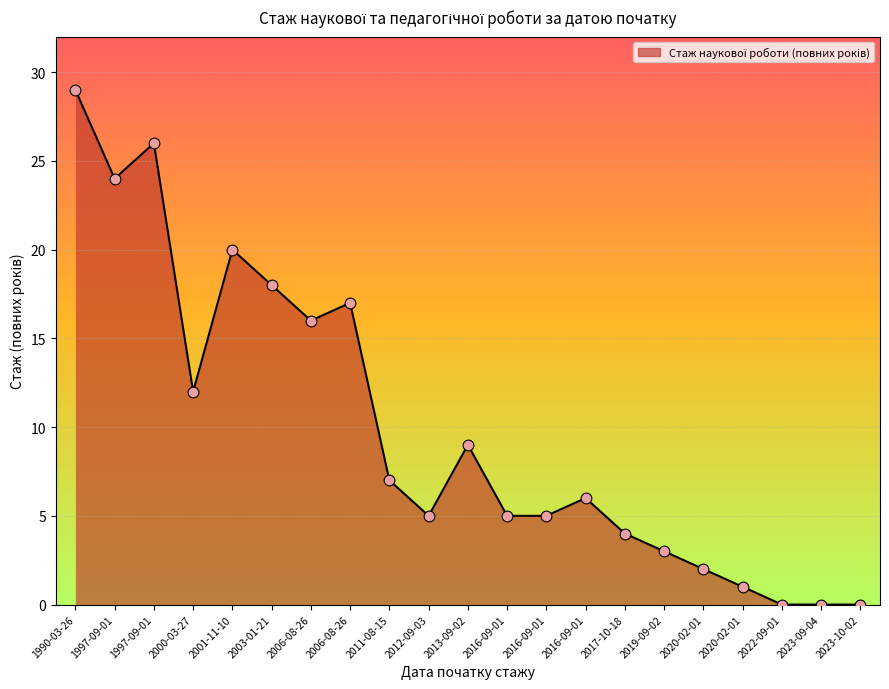

What is the change in value from 2016-09-01 to 2023-09-04?

-5